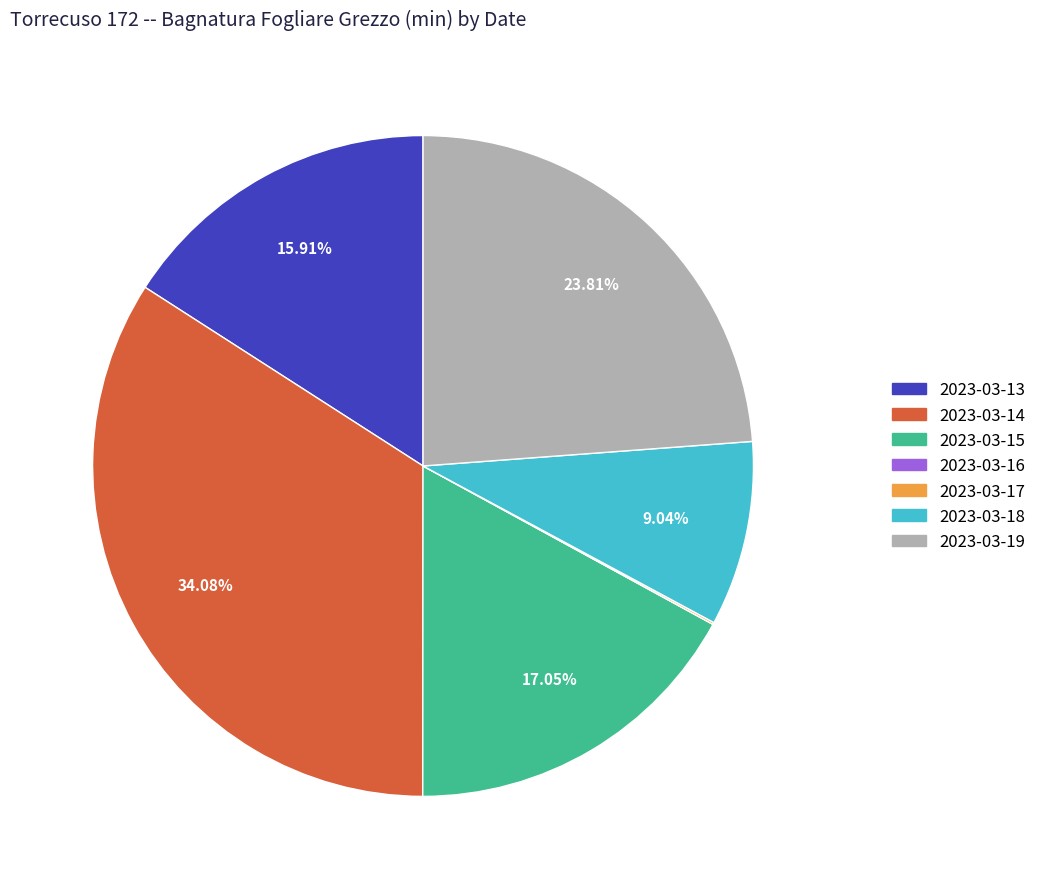

What portion of the pie excludes 2023-03-19?

76.2%